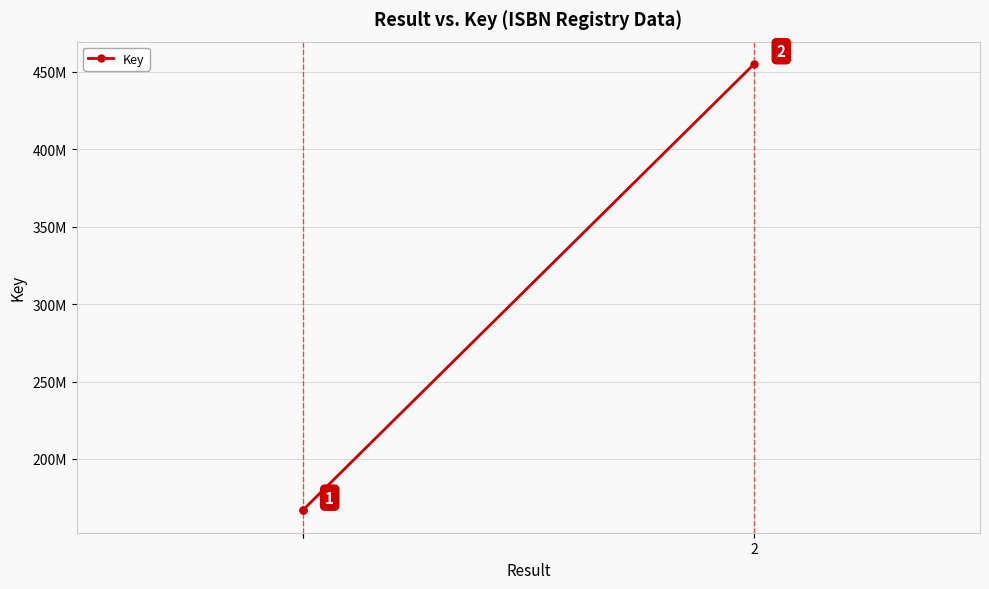

How many lines are shown in the chart?

1